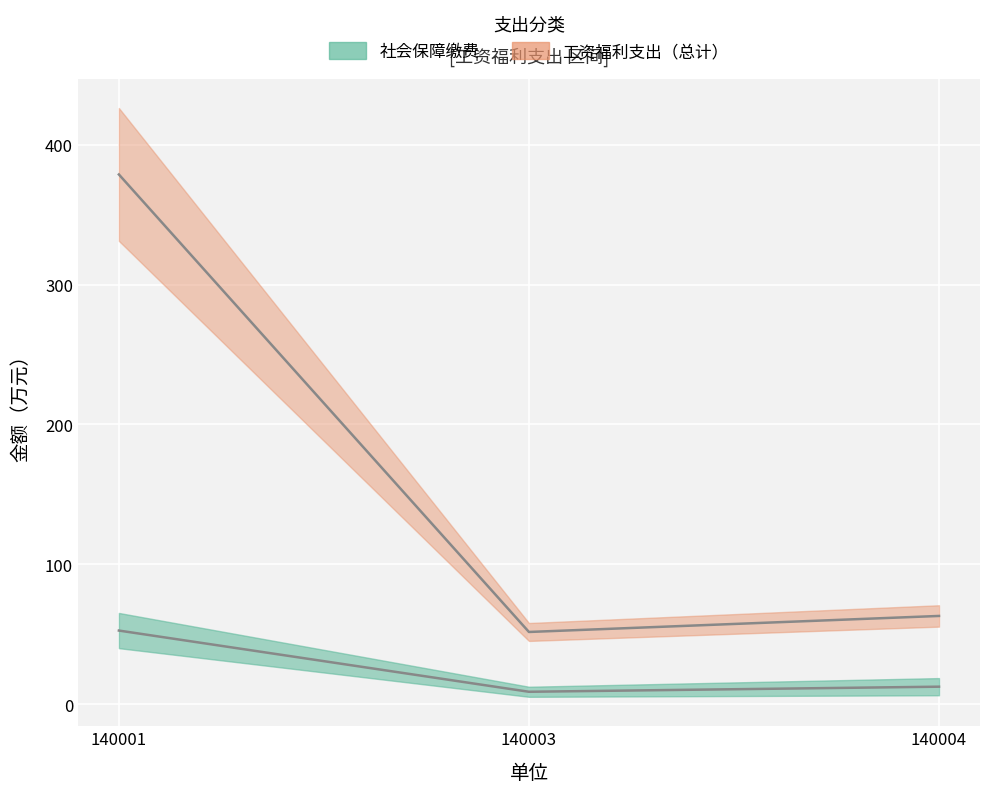

Where does the 总计_upper series first go above 63?

140001